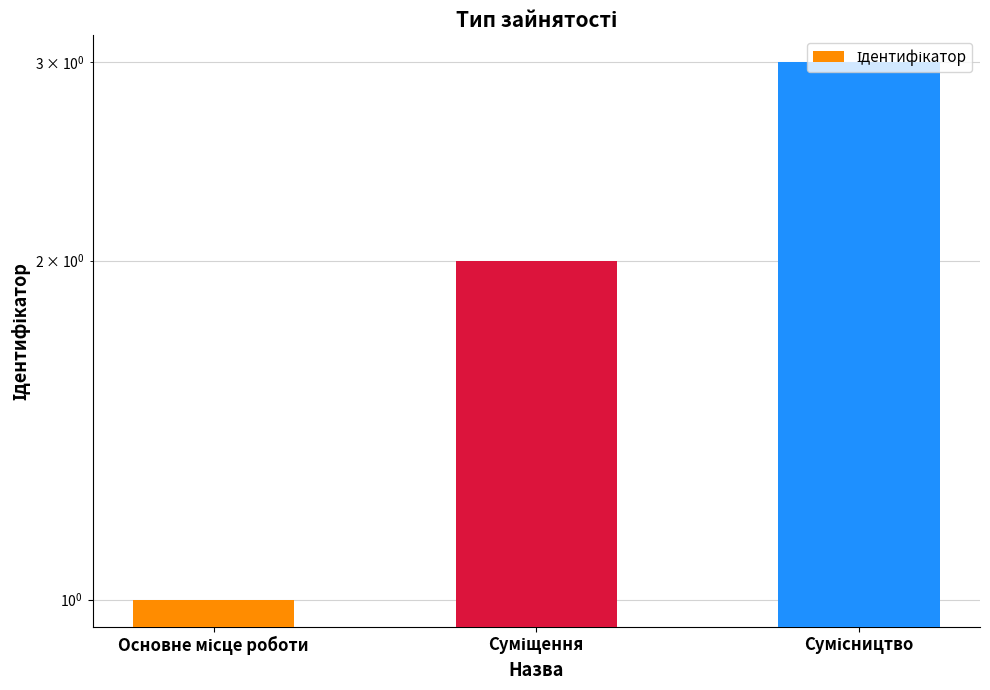

Rank the categories by value from lowest to highest.

Основне місце роботи, Суміщення, Сумісництво